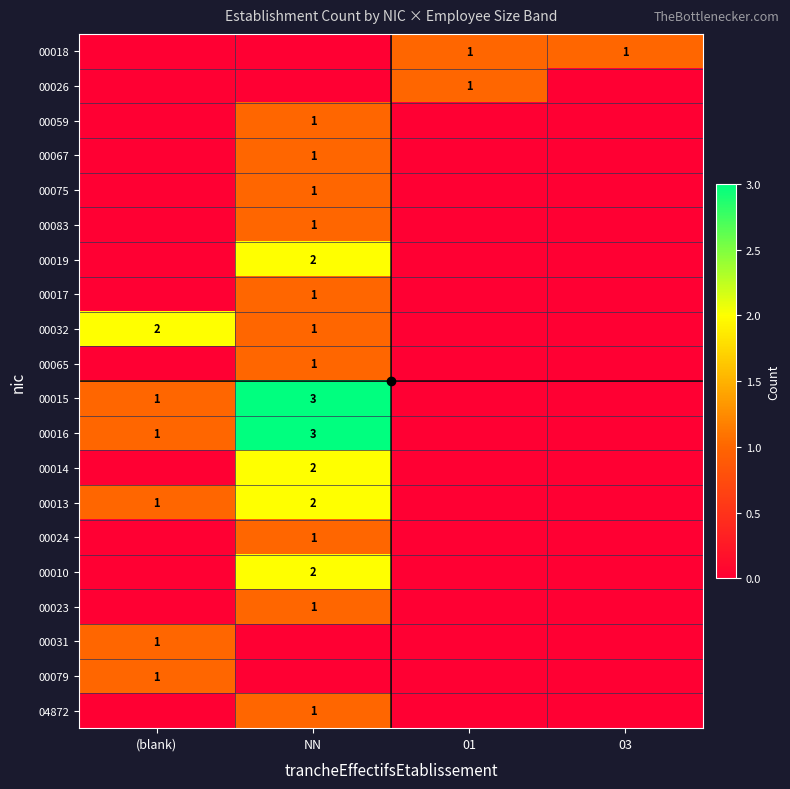

Which series has the largest total across all categories?

00015